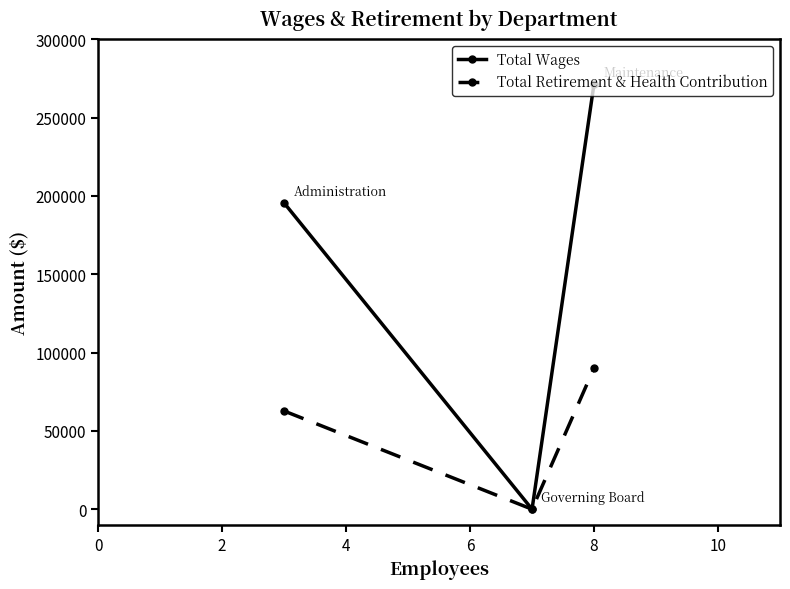

At how many categories does at least one series exceed 247452?

1